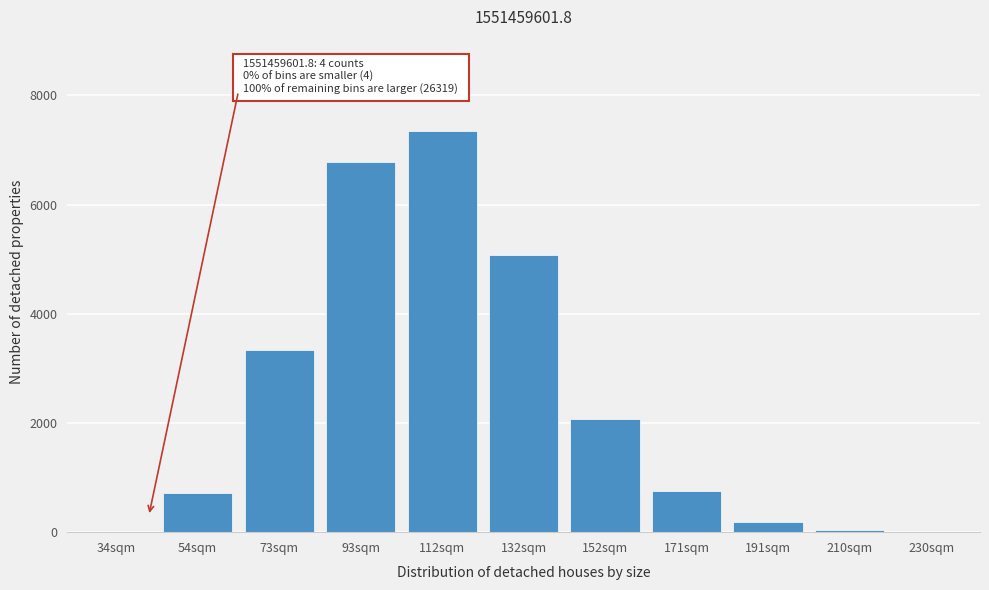

Where is the data nearest to the value 3670?

73sqm